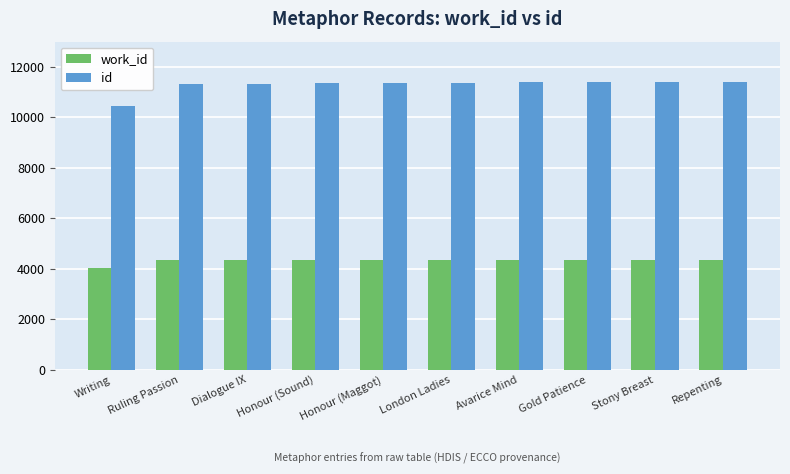

What is the sum of all work_id values?

43048